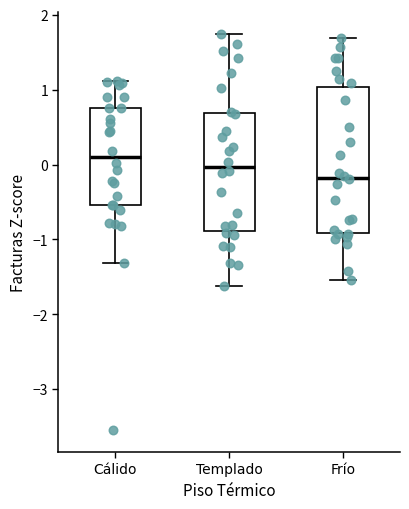

Which box is the tallest, from its lower edge to its upper edge?

Frío